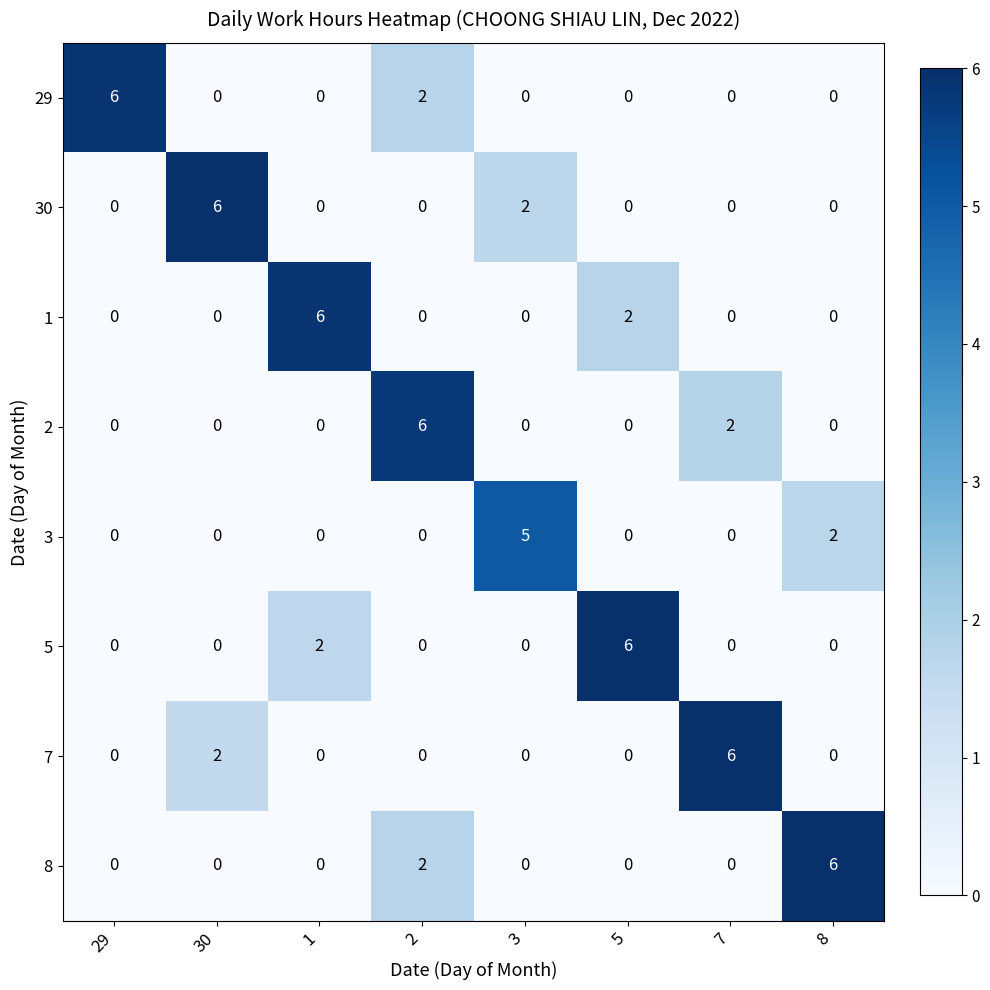

What is the greatest value displayed?

6